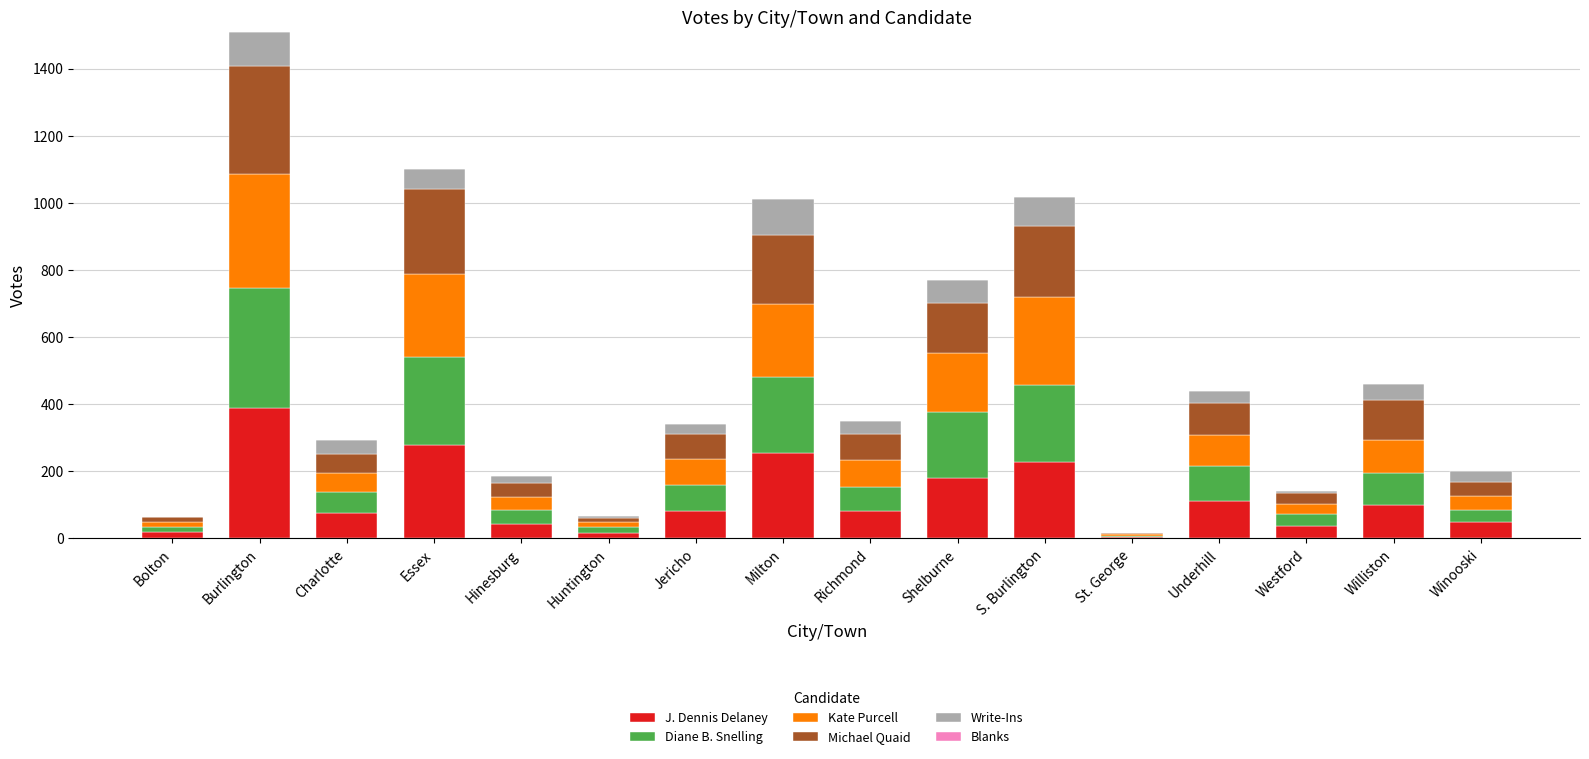

Count the number of categories in the chart.

16